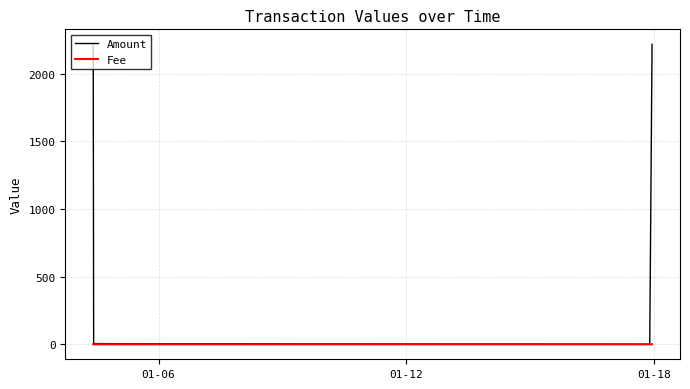

Which series has the largest range (max minus min)?

Amount